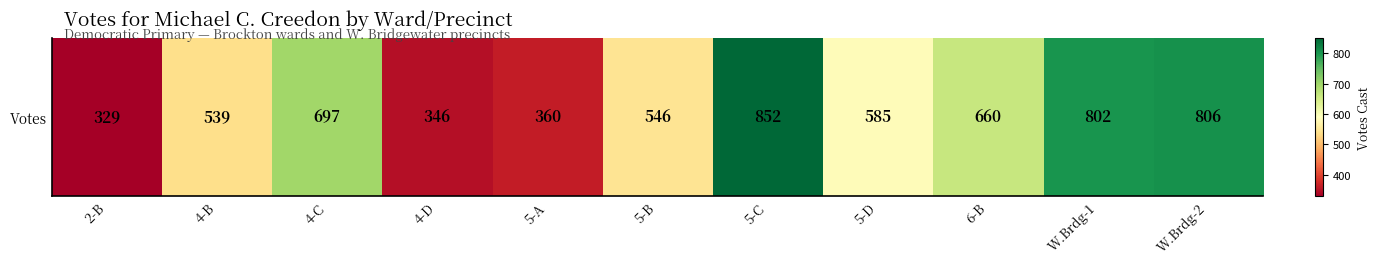

The value at 4-C is 697. True or false?

True